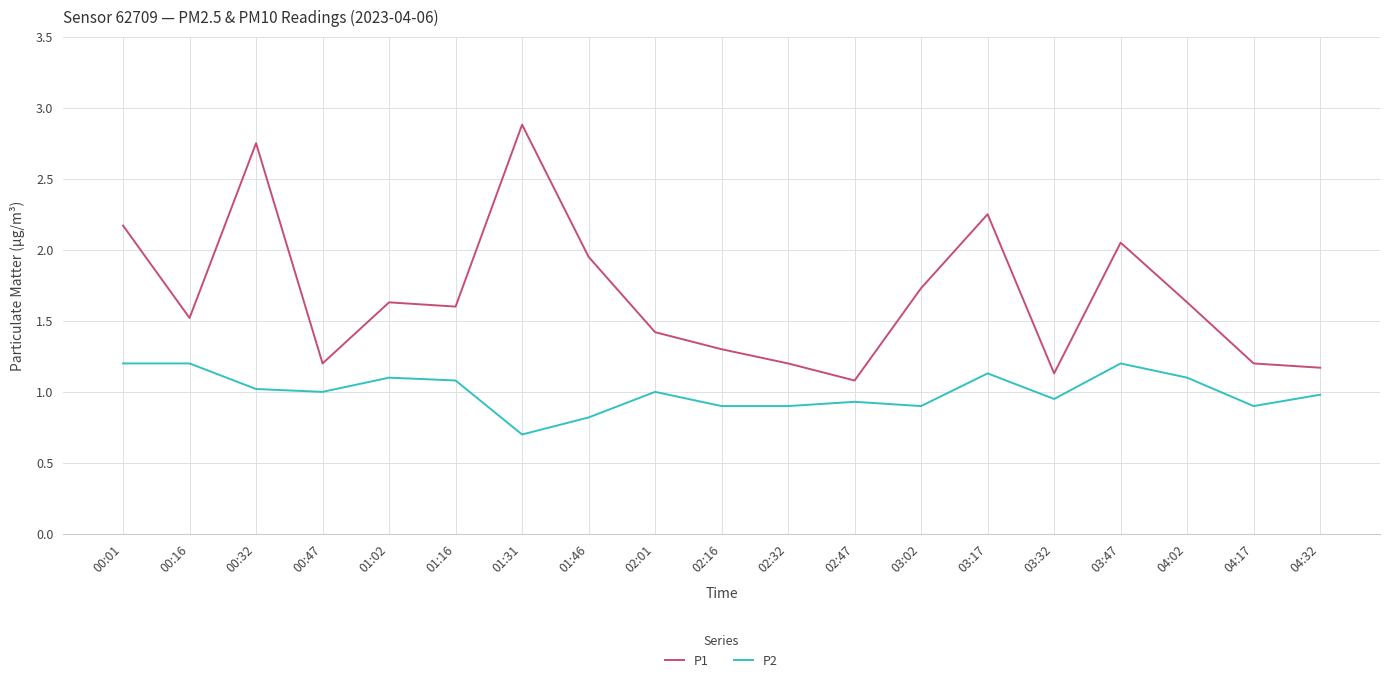

Between 00:47 and 03:02, which series saw the biggest shift?

P1